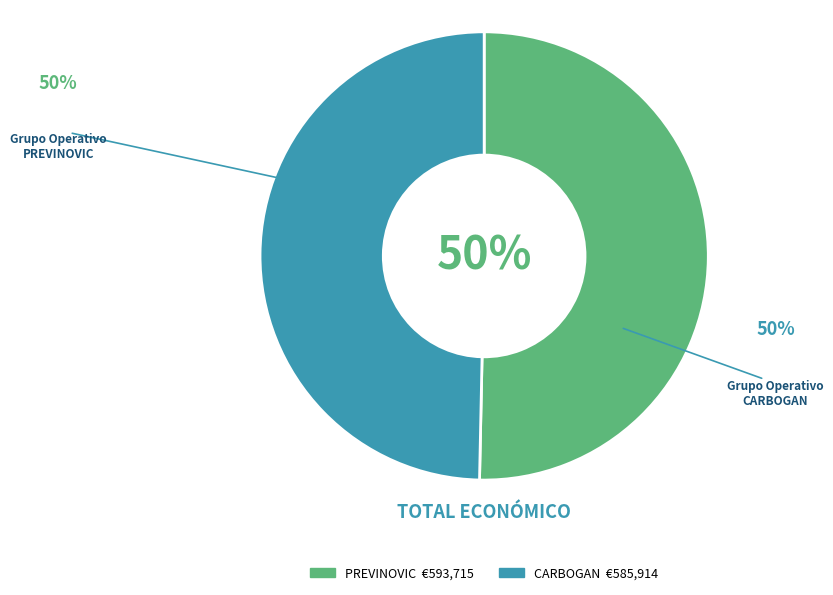

To the nearest percent, what is the average slice percentage?

50%